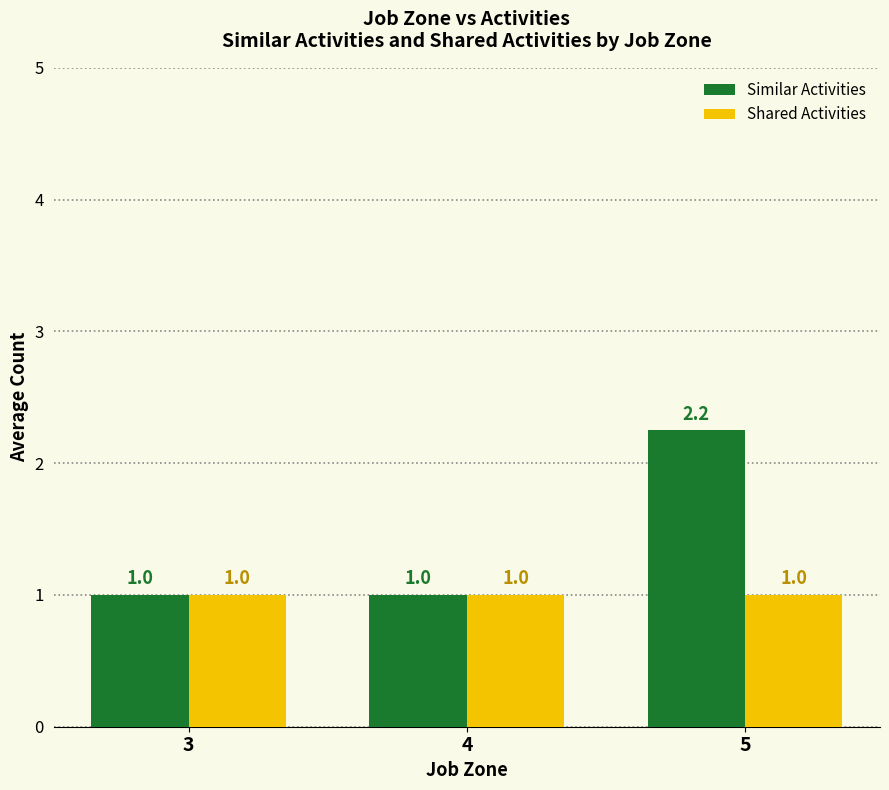

Which series changed the most between 3 and 5?

Similar Activities